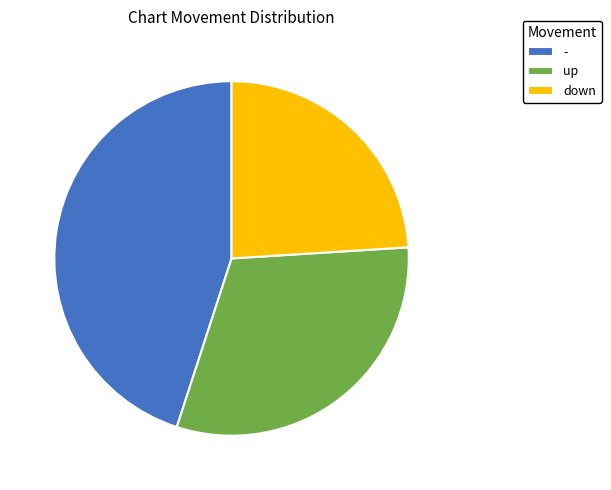

What is the largest slice in the pie chart?

-